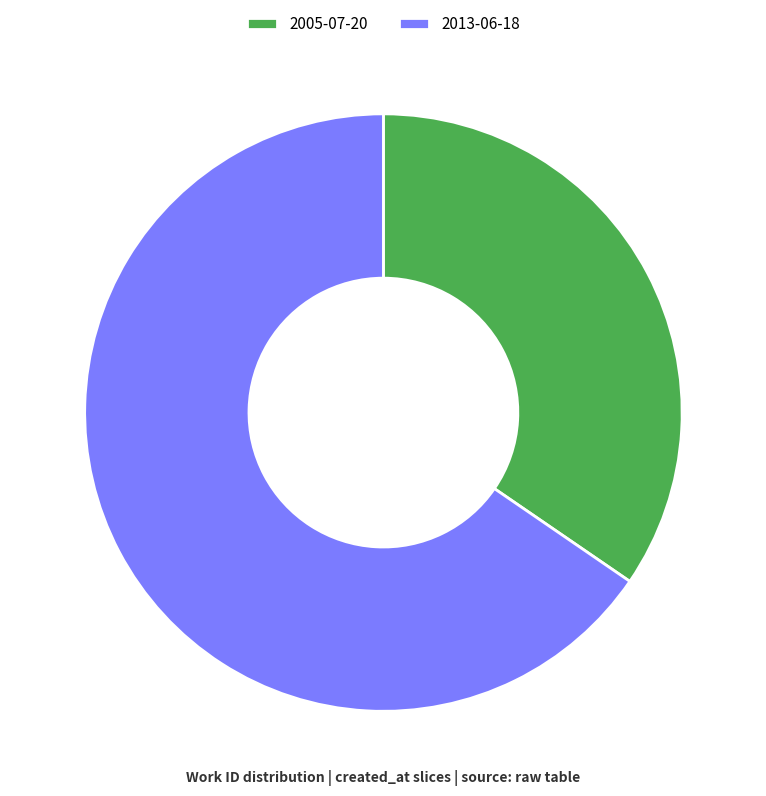

The 2013-06-18 slice represents 65% of the pie. True or false?

True